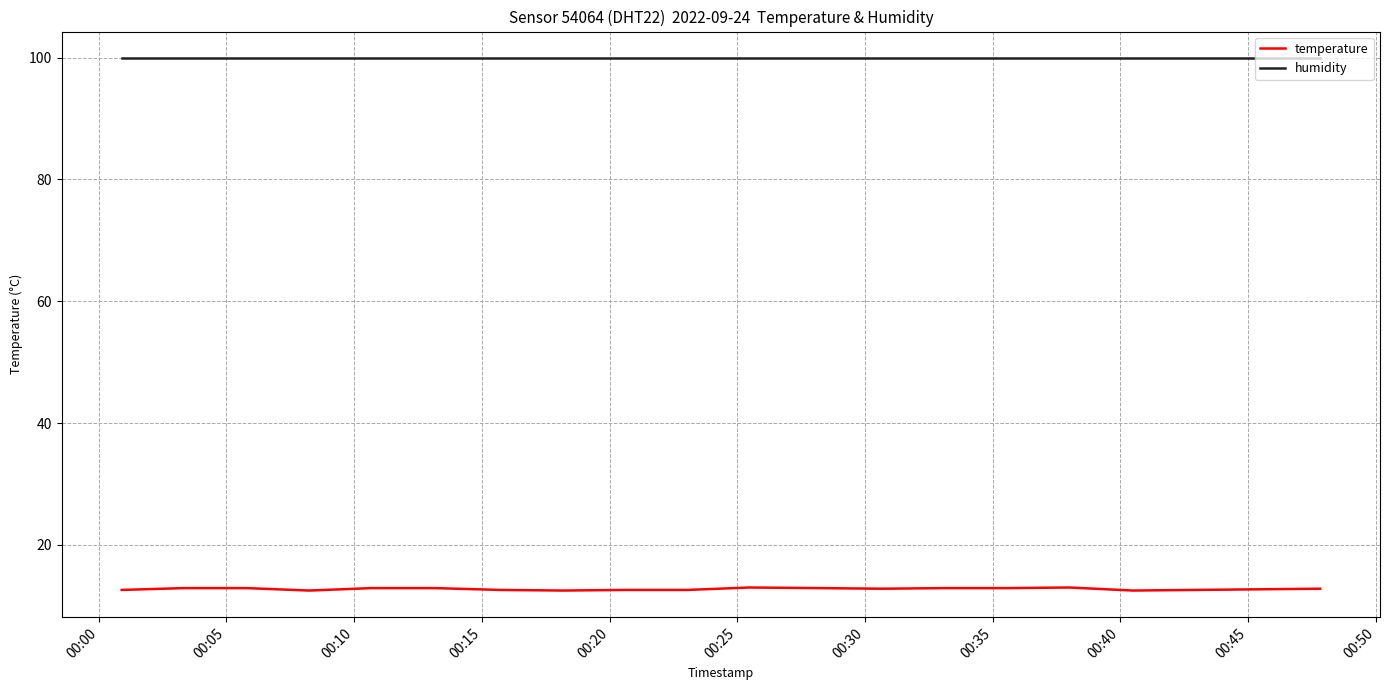

How many series are shown in this chart?

2